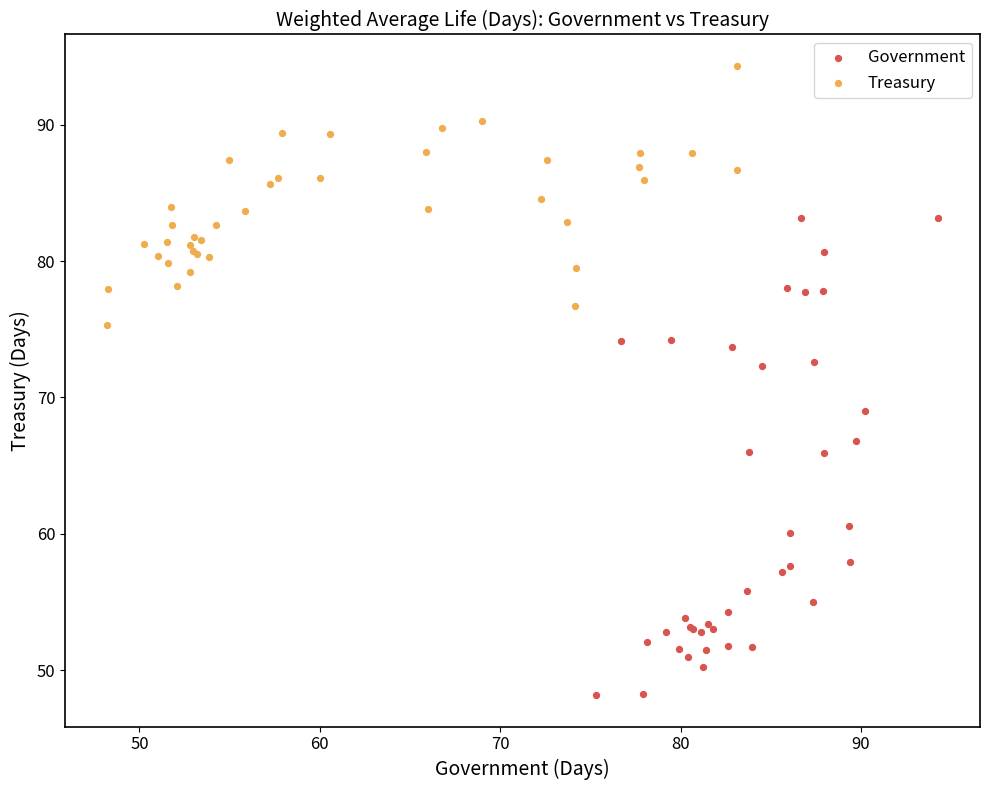

What are all the series names shown in the legend?

Government, Treasury